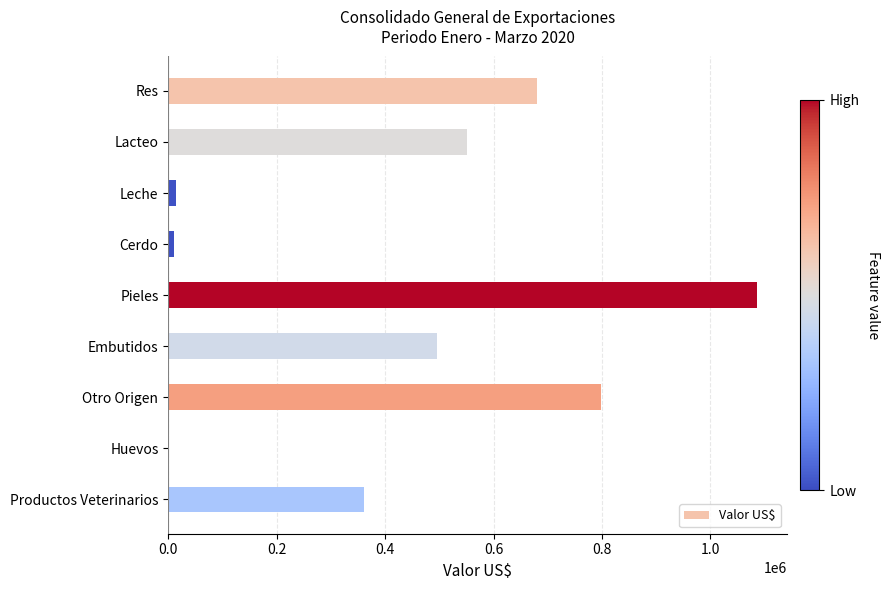

Between Pieles and Lacteo, which is larger?

Pieles